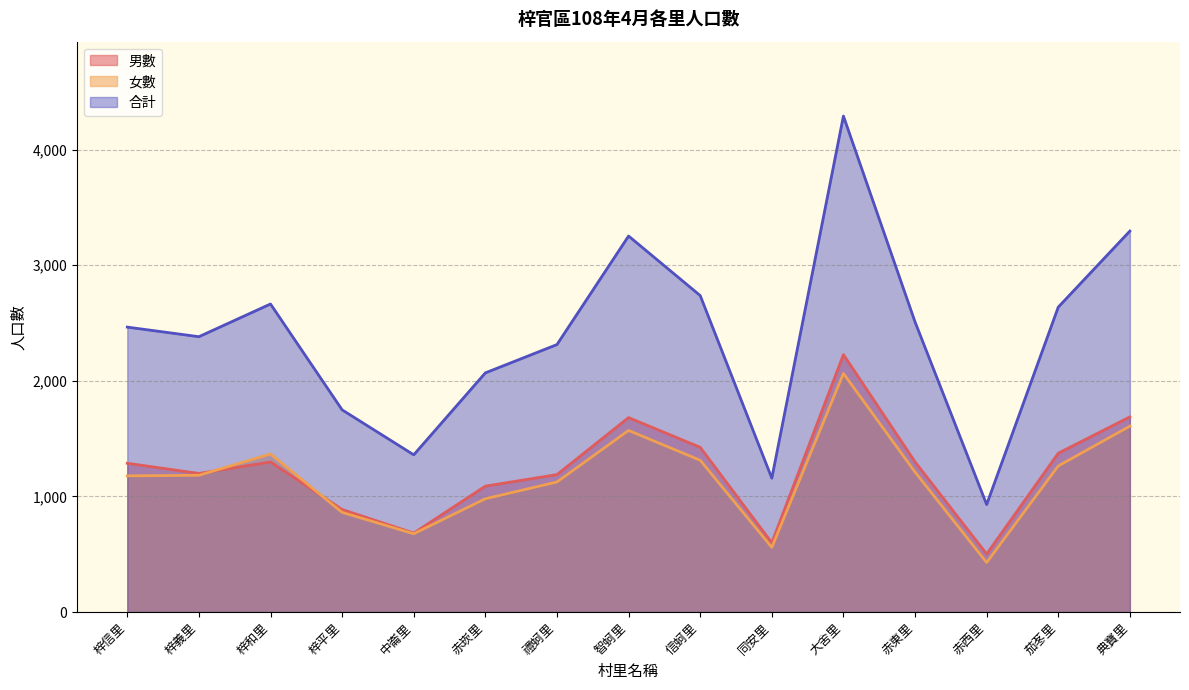

At which category does 女數 reach its first local peak?

梓和里